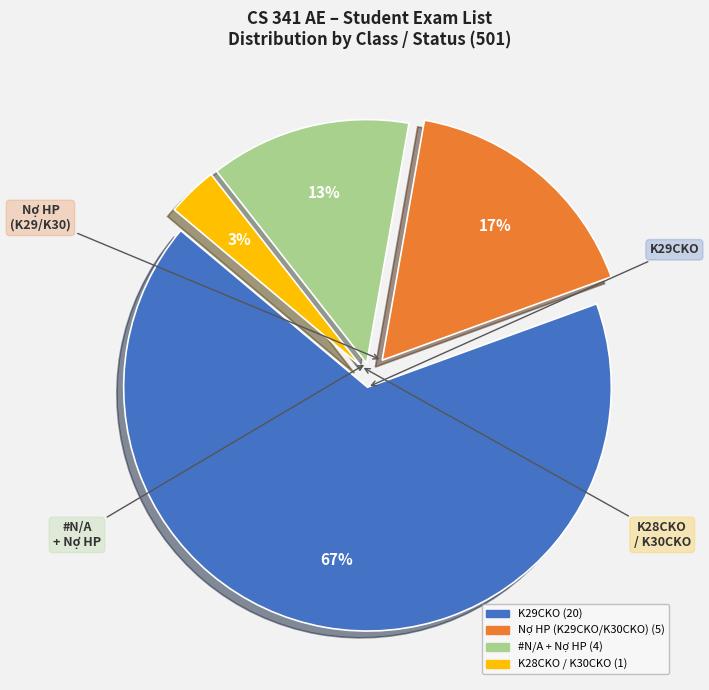

To the nearest percent, what is the average slice percentage?

25%